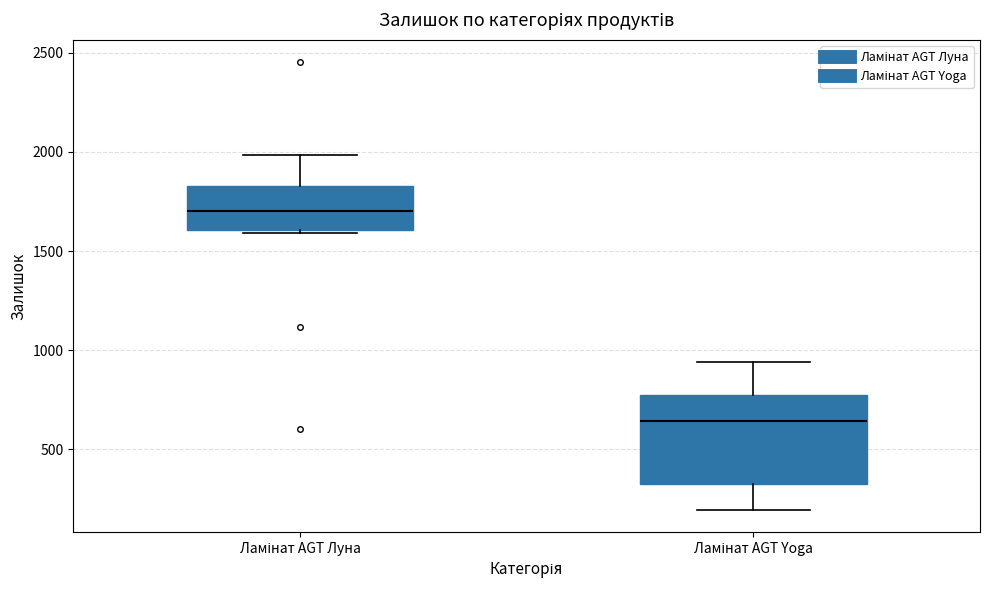

Reading left to right, read every box against the y-axis: the position of its median line, the range the box covers, and the ends of its whiskers. The values are not printed on the chart, so give them approximately, as read against the axis.

Ламінат AGT Луна: median 1700, box 1600 to 1850, whiskers 1600 to 2000
Ламінат AGT Yoga: median 650, box 350 to 800, whiskers 200 to 950